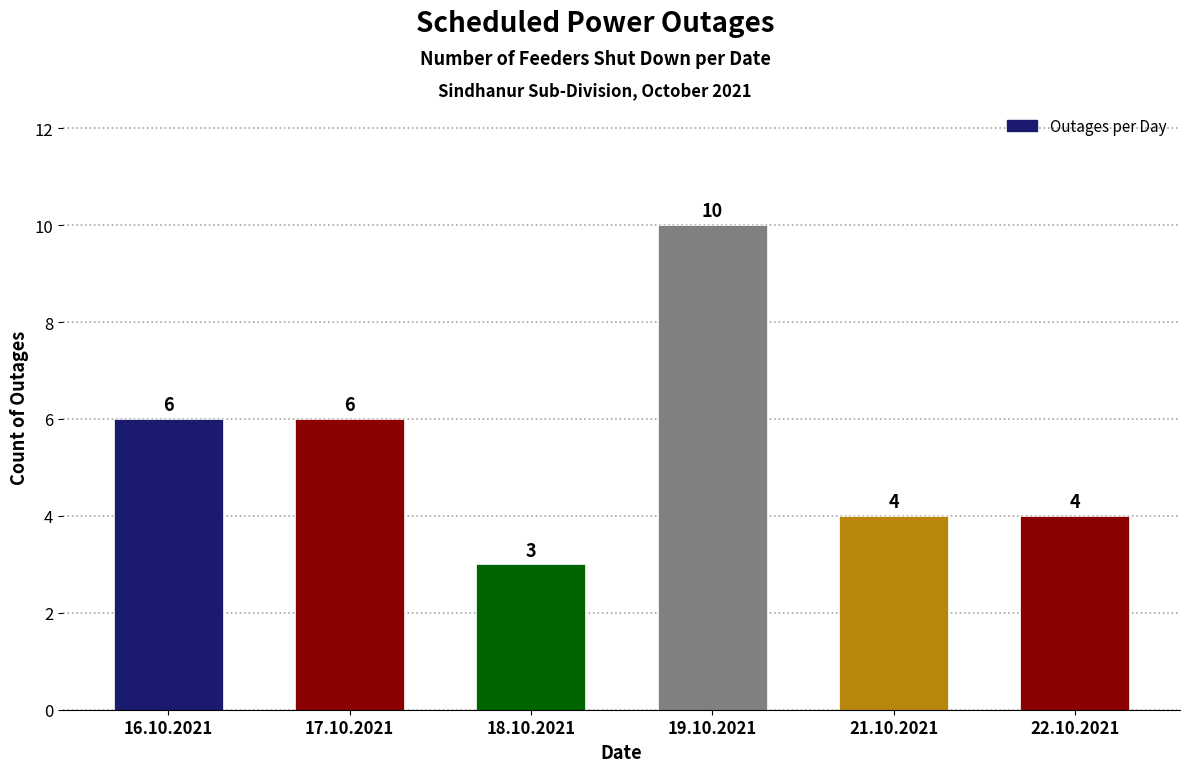

Reading right to left, what are all the values shown in this chart?

22.10.2021=4	21.10.2021=4	19.10.2021=10	18.10.2021=3	17.10.2021=6	16.10.2021=6